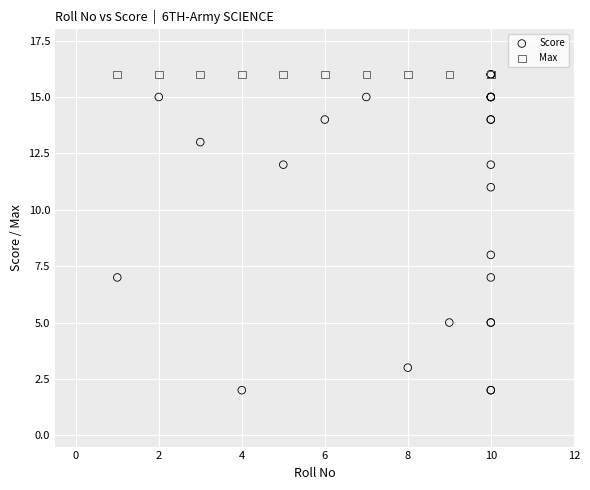

Across all series, what Y value is closest to 9?

8